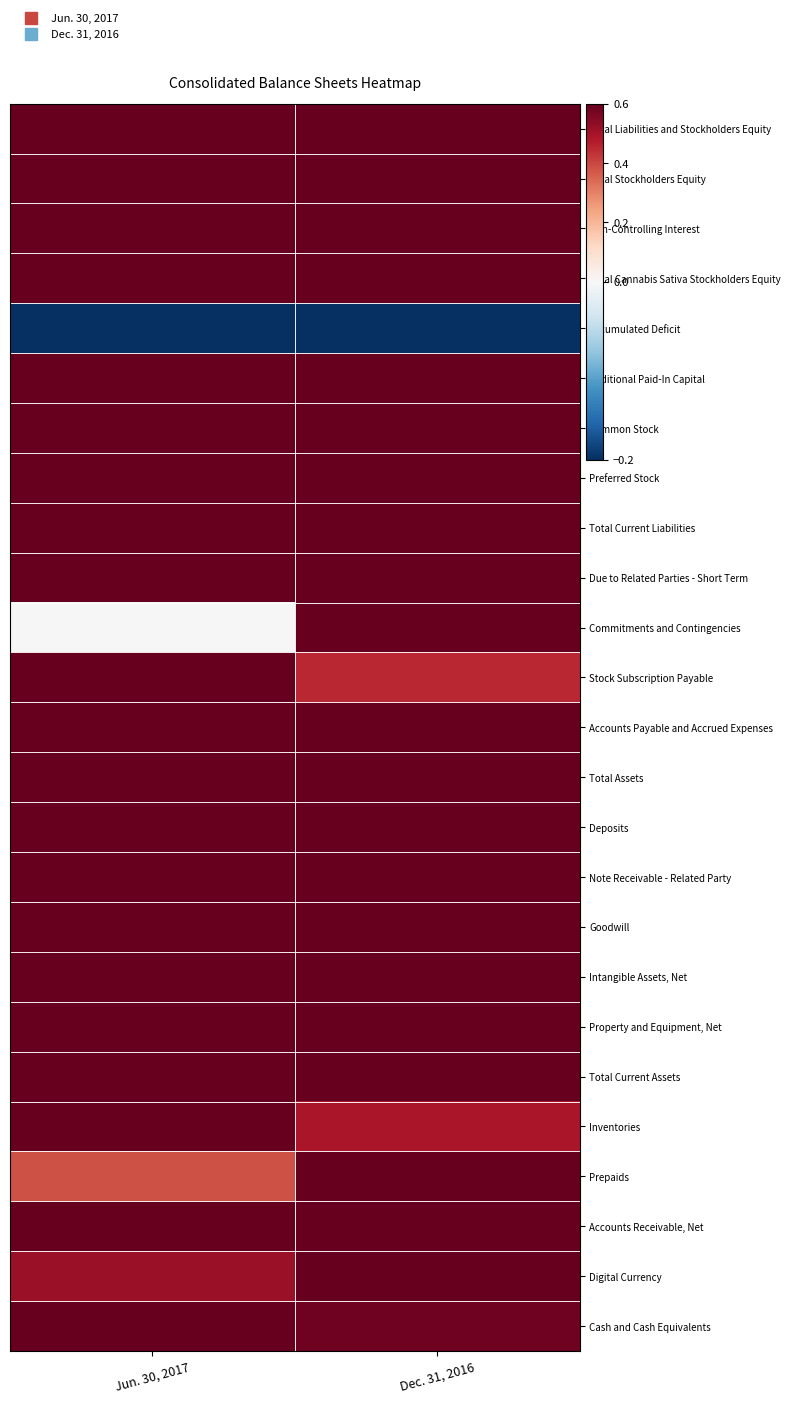

At how many categories does at least one series exceed 0?

2